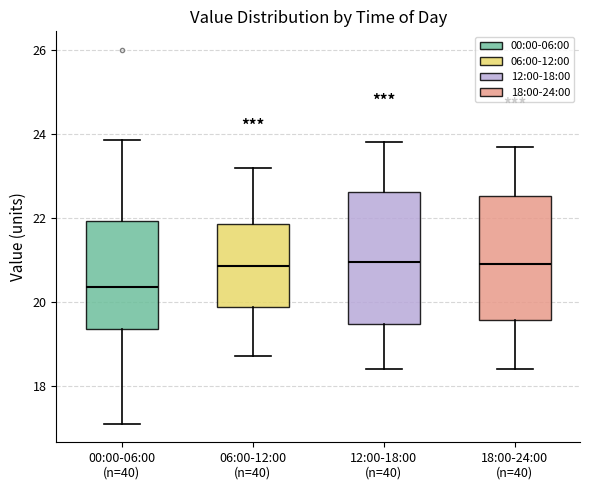

Which box is the tallest, from its lower edge to its upper edge?

12:00-18:00 (n=40)